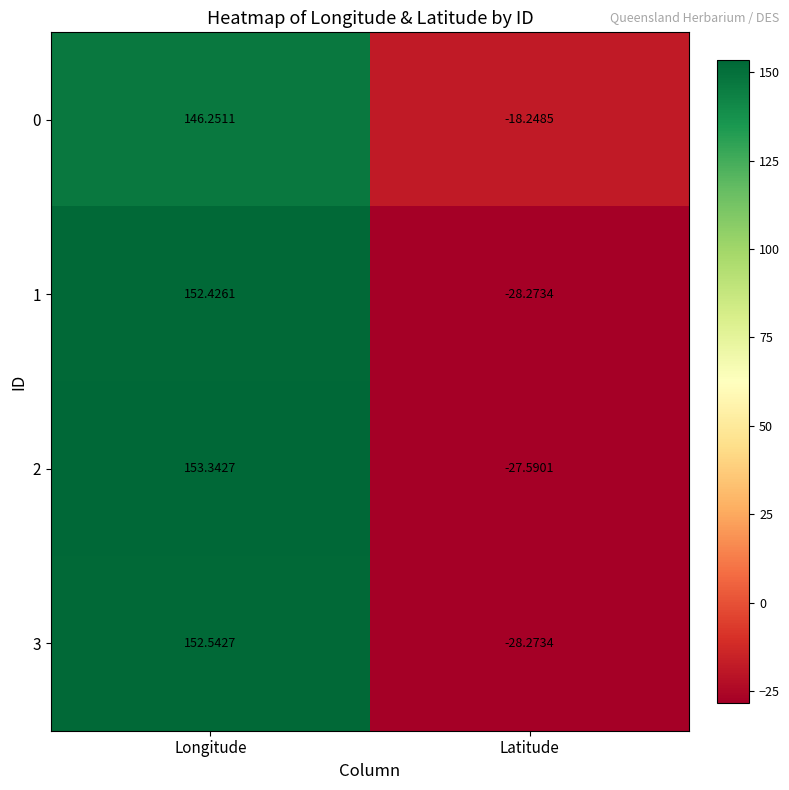

Which series has the largest total across all categories?

0